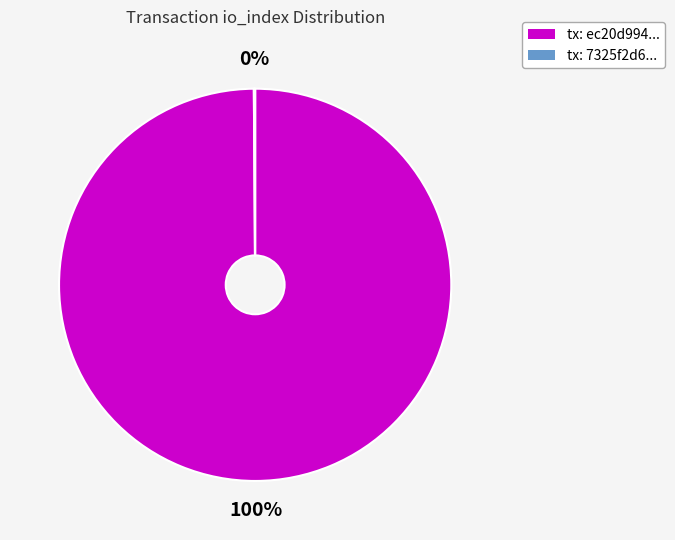

Is there any slice that represents more than half of the pie?

Yes